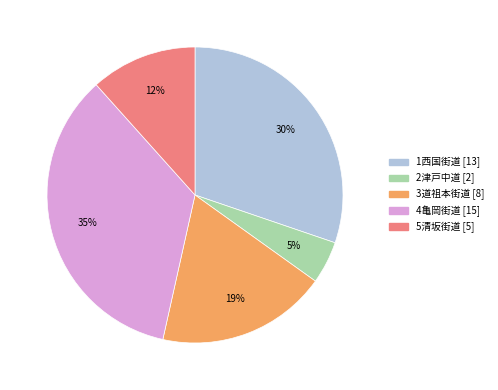

To the nearest percent, what is the difference between the 2津戸中道 and 3道祖本街道 slice percentages?

14%